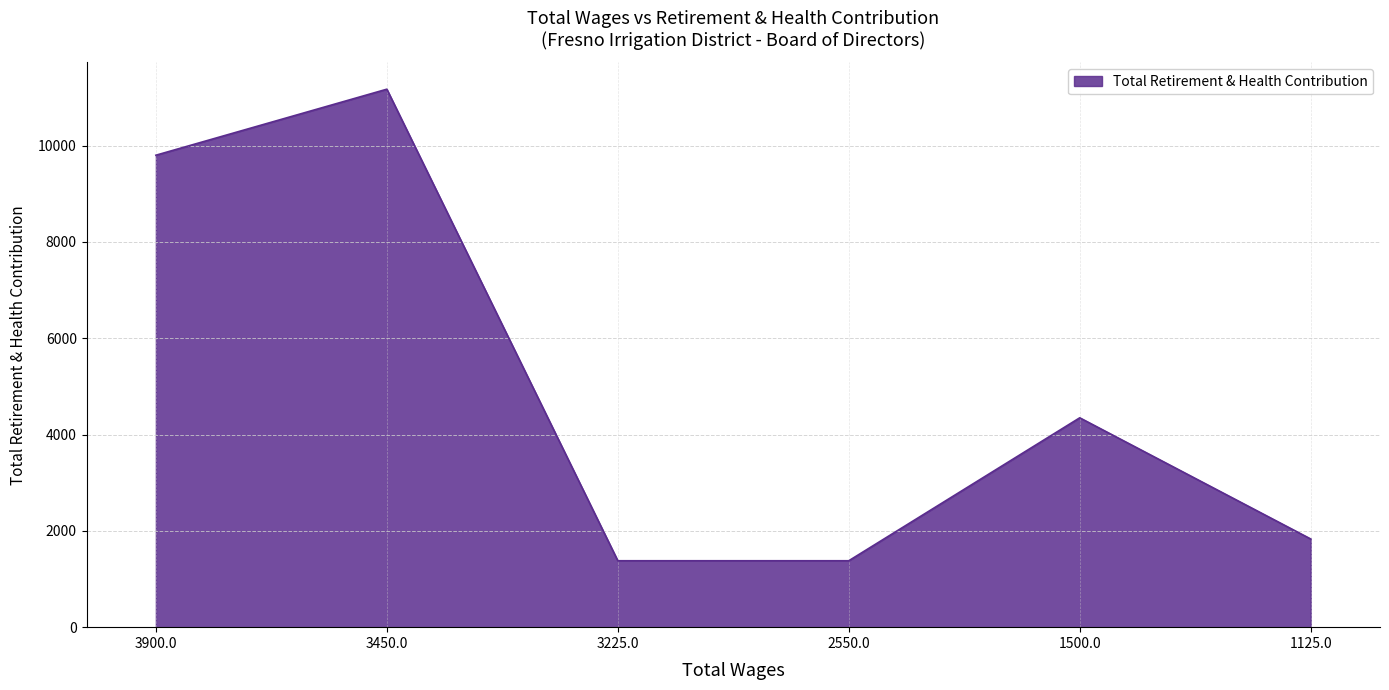

What is the minimum value shown in the chart?

1379